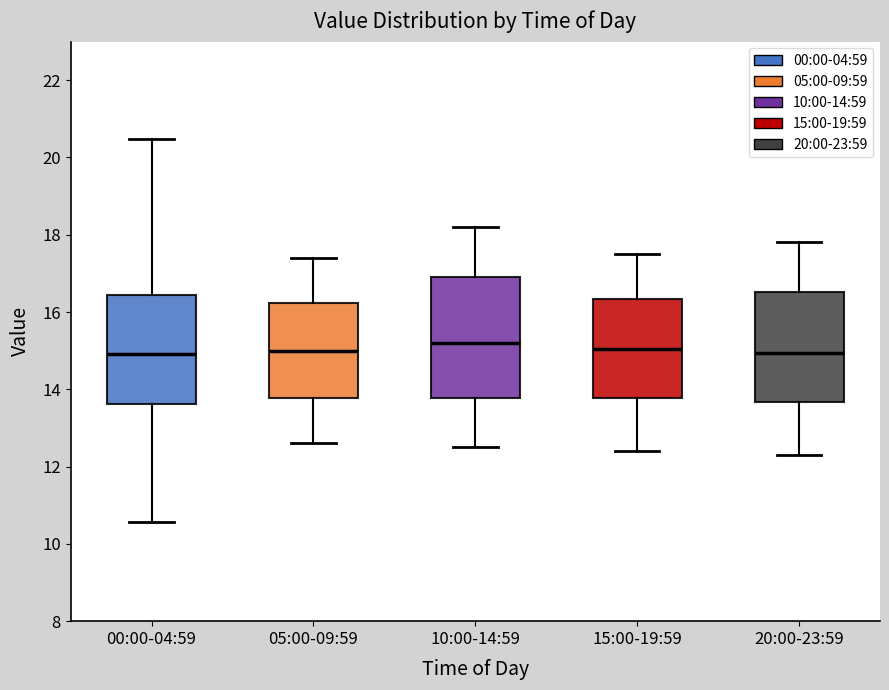

Which box is the tallest, from its lower edge to its upper edge?

10:00-14:59